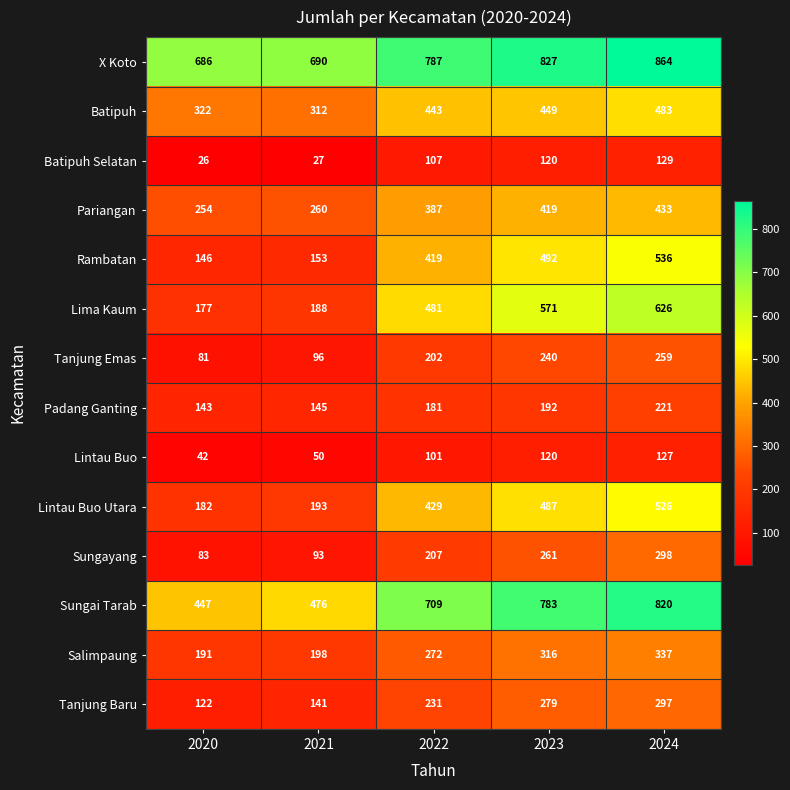

Which series changed the most between 2020 and 2024?

Lima Kaum